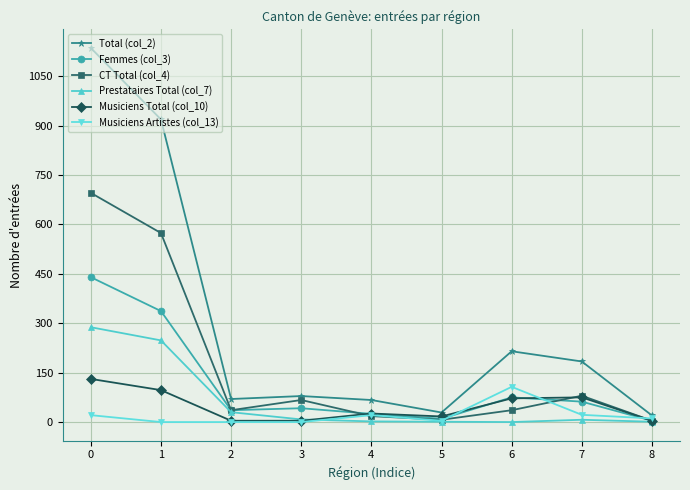

Is it true that Musiciens Artistes (col_13) equals 170 at 6?

False